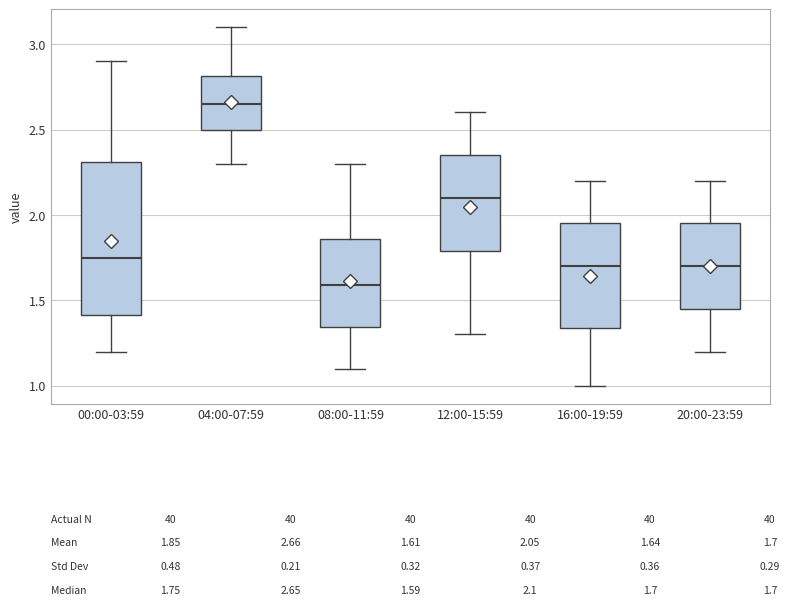

Which box is the tallest, from its lower edge to its upper edge?

00:00-03:59